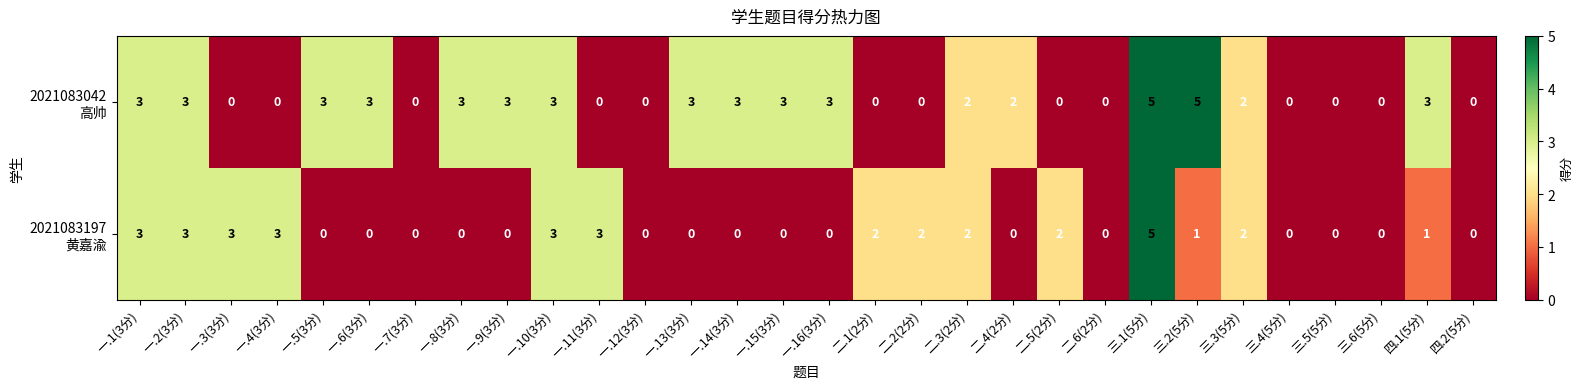

At which category is the sum across all series the highest?

三.1(5分)